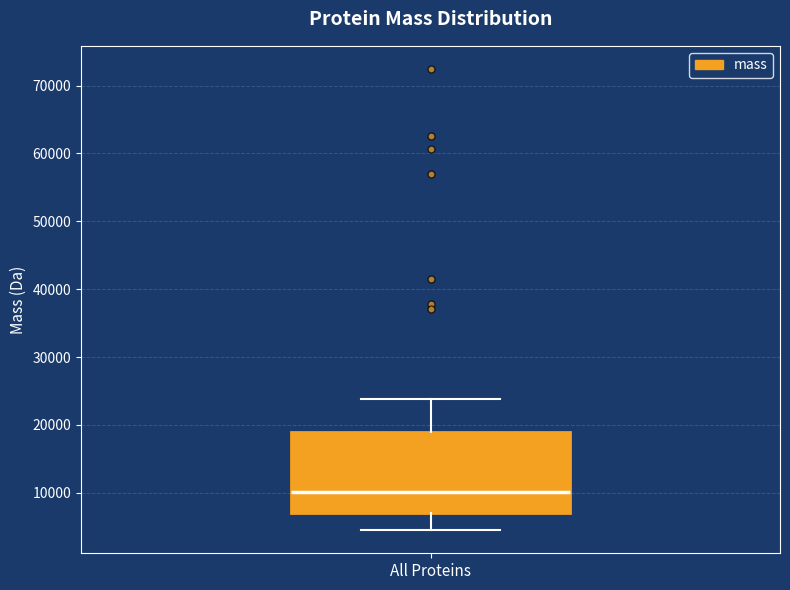

Where does the lower whisker of the box for All Proteins end on the y-axis? The values are not printed on the chart, so give them approximately, as read against the axis.

4000